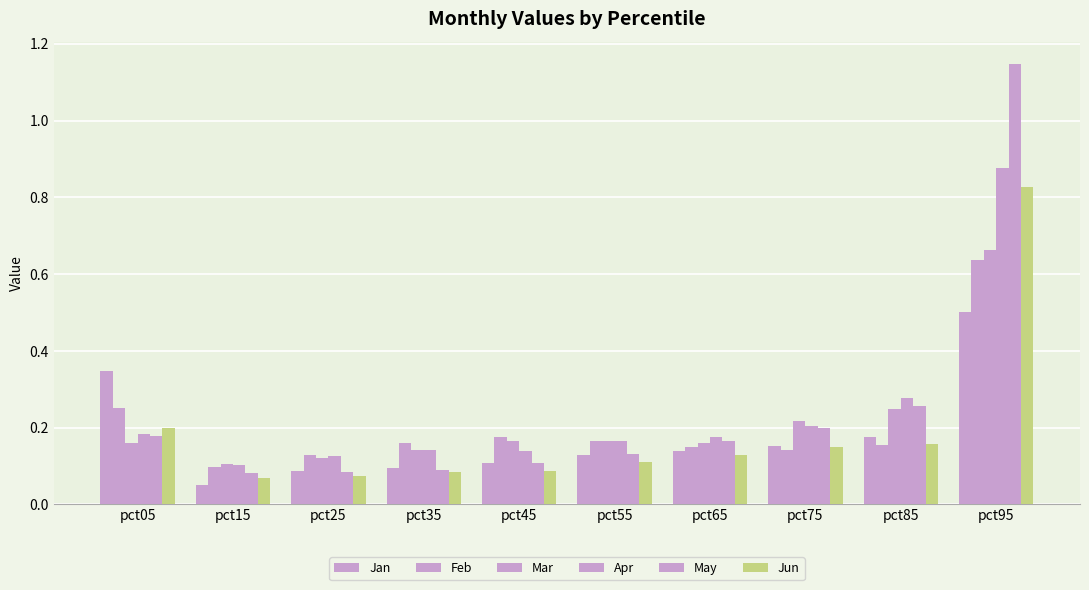

How many bars are there in total?

60